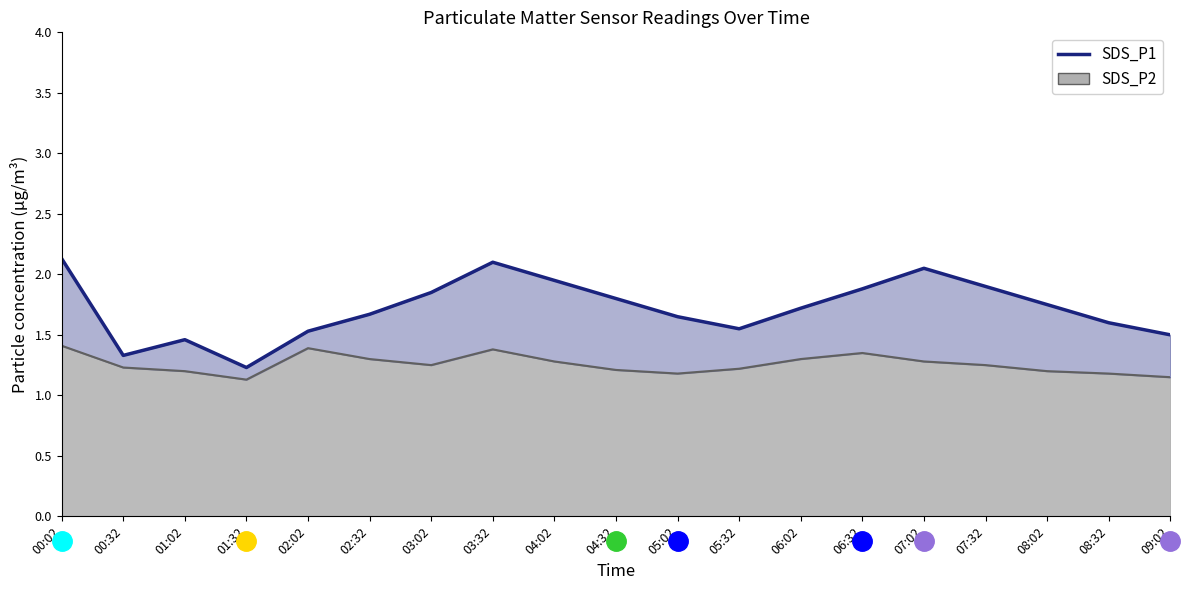

What is the label of the 15th point from the left?

07:02